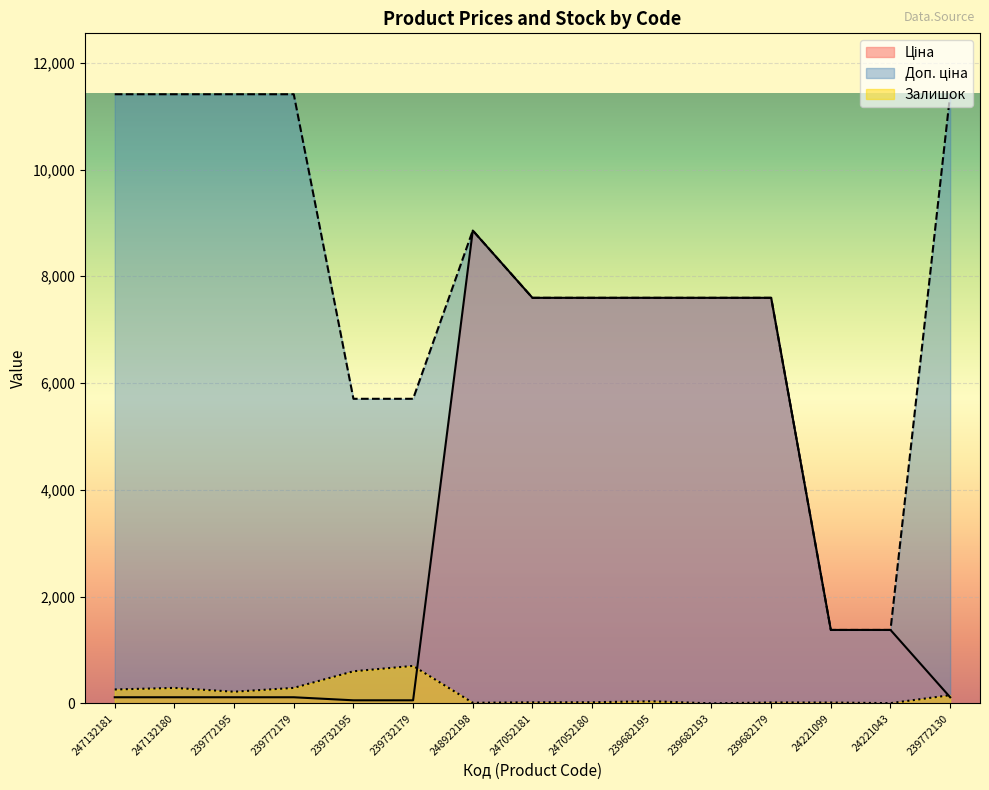

Reading left to right, extract all data points from this chart.

Ціна: 114.1	114.1	114.1	114.1	57.0	57.0	8856.7	7596.5	7596.5	7596.5	7596.5	7596.5	1375.4	1375.4	114.1
Доп. ціна: 11410.0	11410.0	11410.0	11410.0	5705.0	5705.0	8856.7	7596.5	7596.5	7596.5	7596.5	7596.5	1375.0	1375.0	11410.0
Залишок: 260.0	290.0	218.0	290.0	601.0	702.0	11.0	20.0	21.0	39.0	0.0	17.0	16.0	4.0	153.0